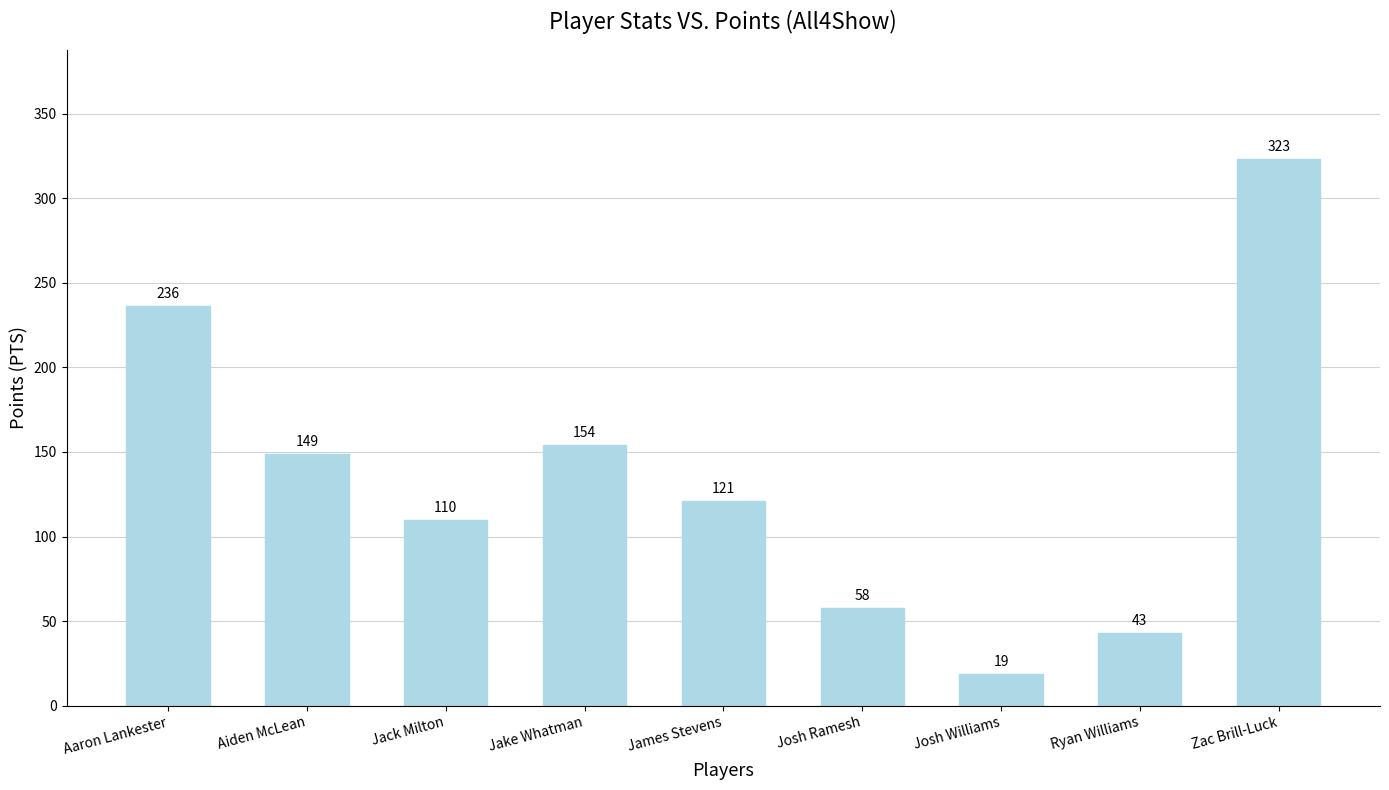

Rank the categories by value from highest to lowest.

Zac Brill-Luck, Aaron Lankester, Jake Whatman, Aiden McLean, James Stevens, Jack Milton, Josh Ramesh, Ryan Williams, Josh Williams